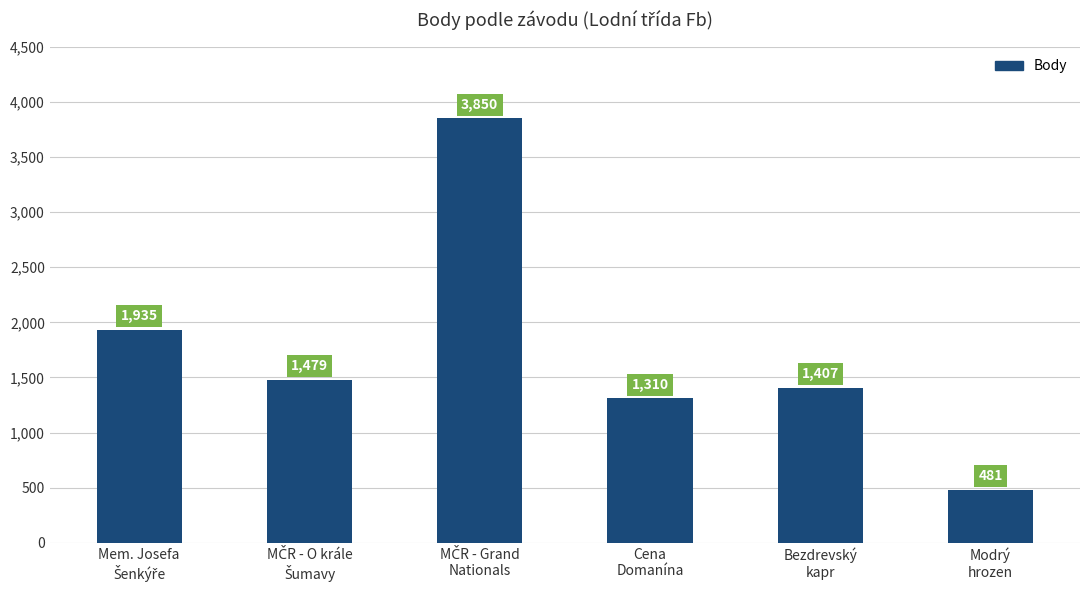

What is the value of the 2nd bar from the left?

1479